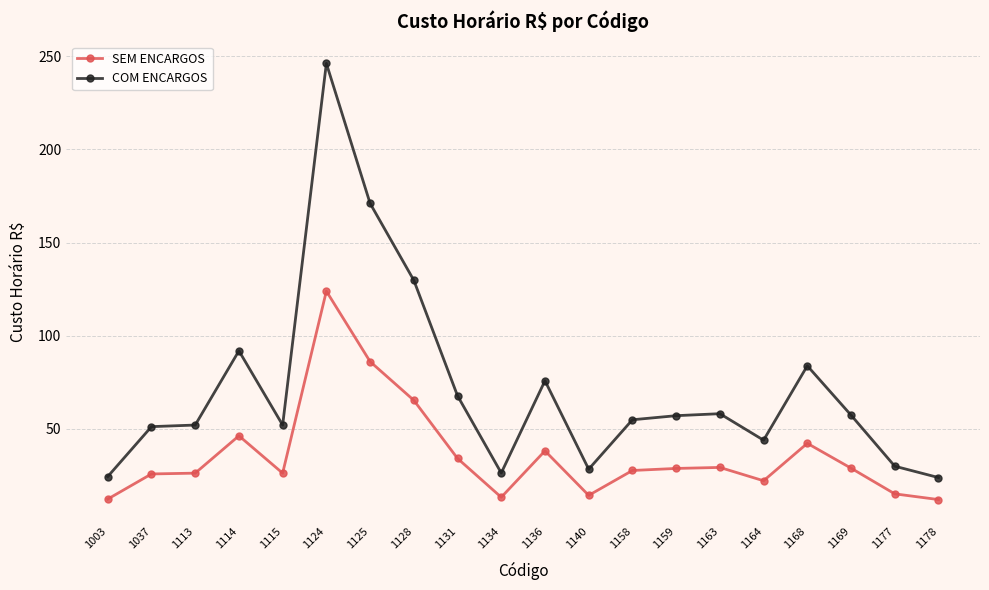

What is the value of the COM ENCARGOS point at the 9th from the left?

67.7